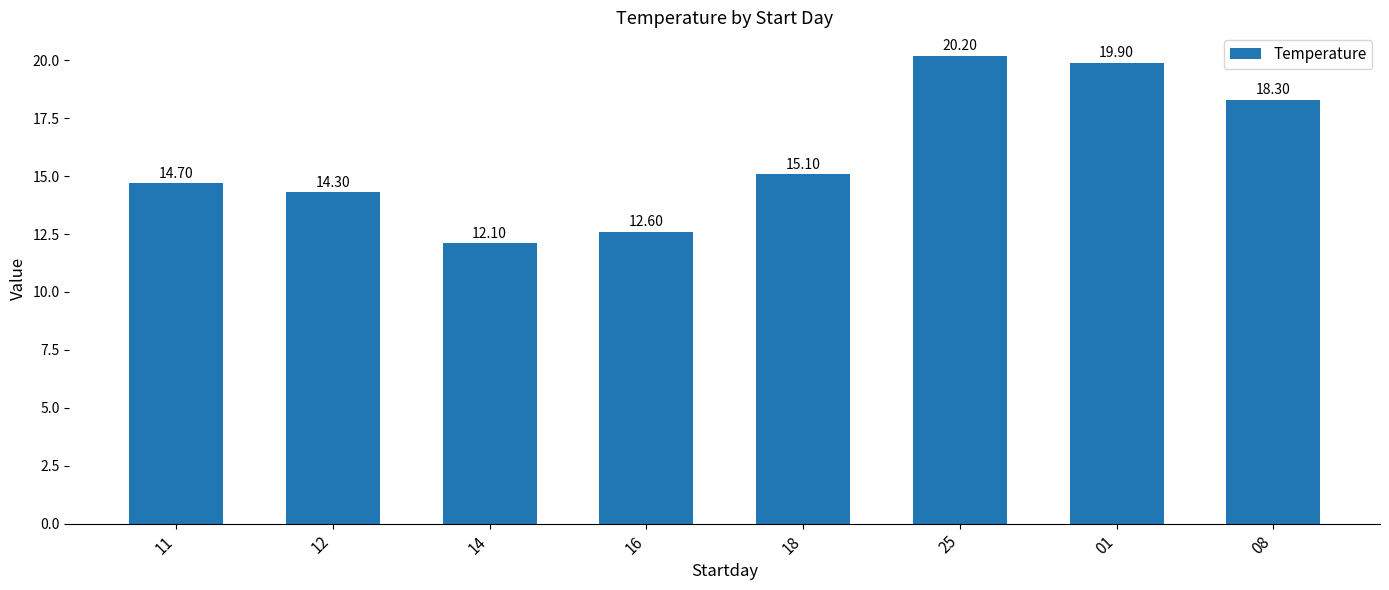

What is the smallest value displayed?

12.1